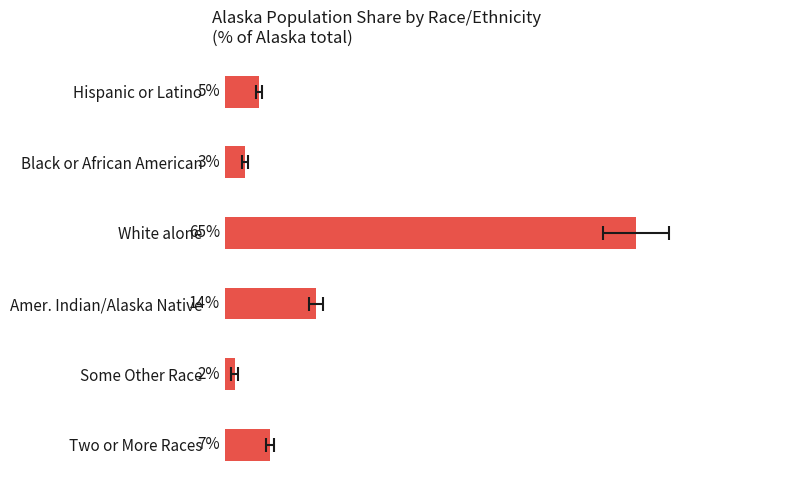

Rank the categories by value from highest to lowest.

White alone, Amer. Indian/Alaska Native, Two or More Races, Hispanic or Latino, Black or African American, Some Other Race